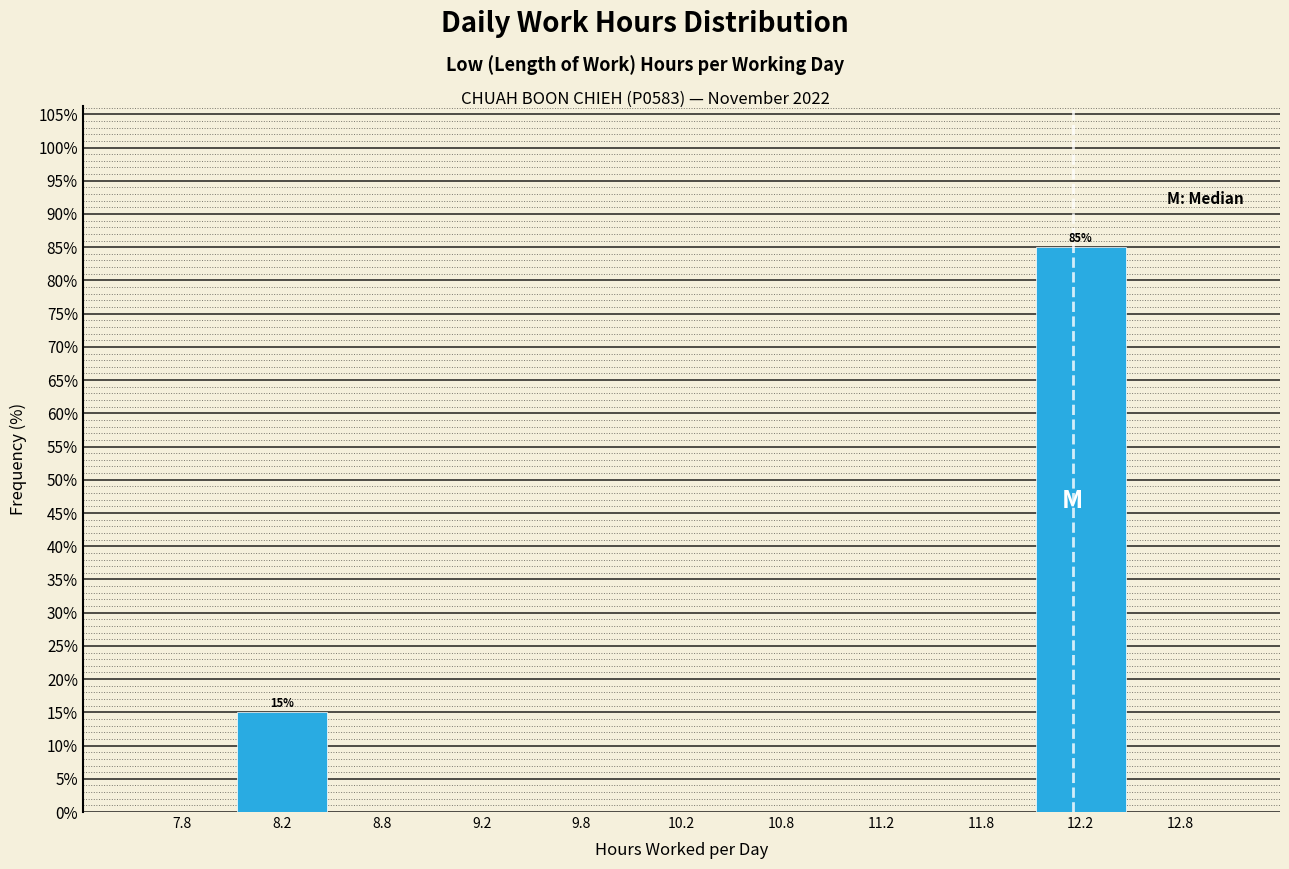

Over which range of the x-axis is the bar tallest?

12.0 to 12.5